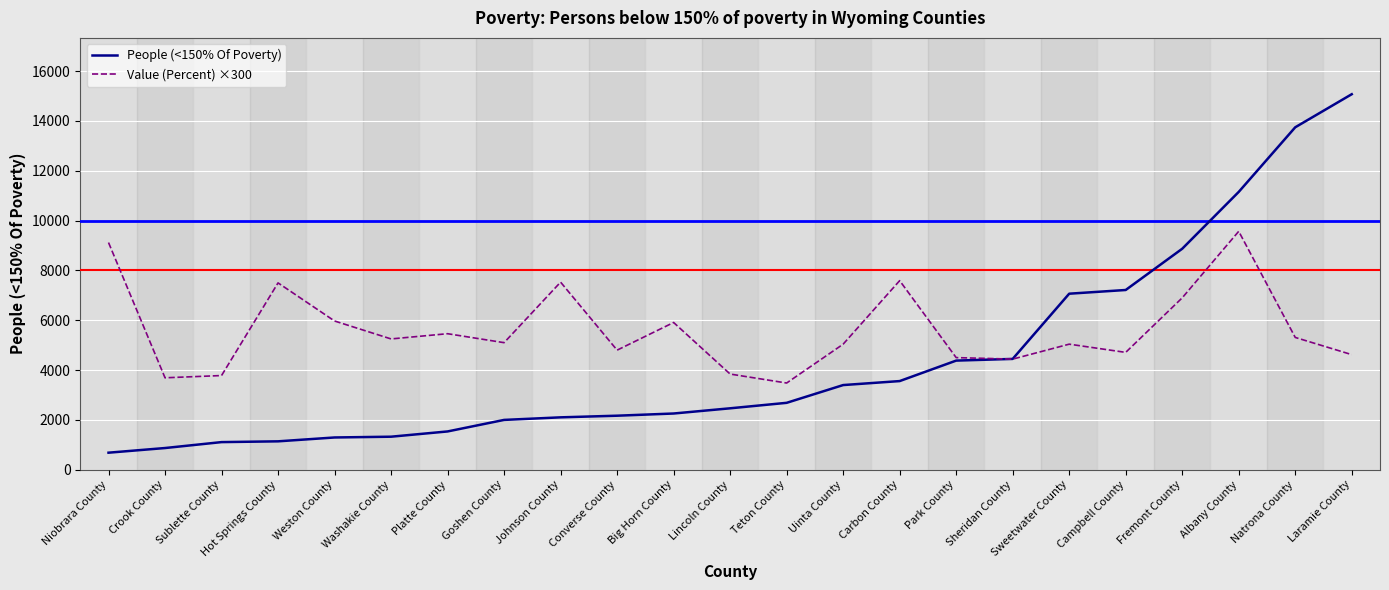

What is the sum of all Value (Percent) ×300 values?

129150